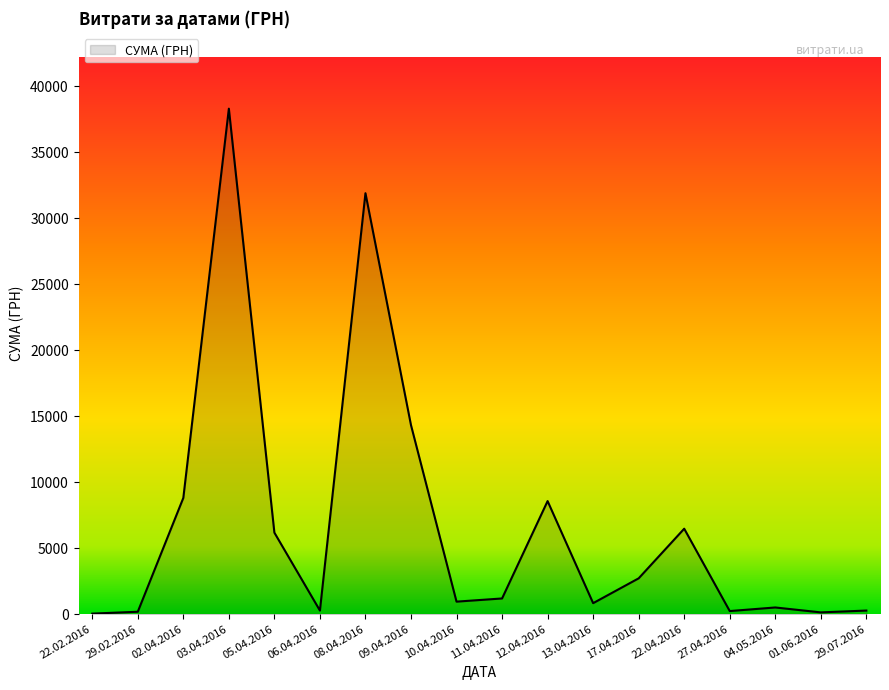

What is the difference between the maximum and minimum values?

38264.5